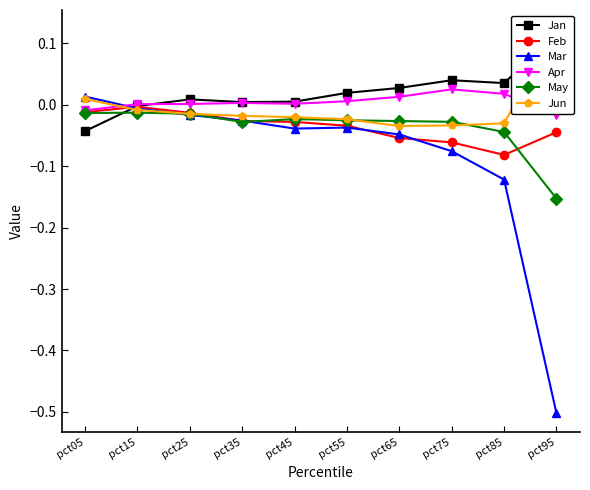

What is the difference between the highest and lowest values at pct85?

0.2